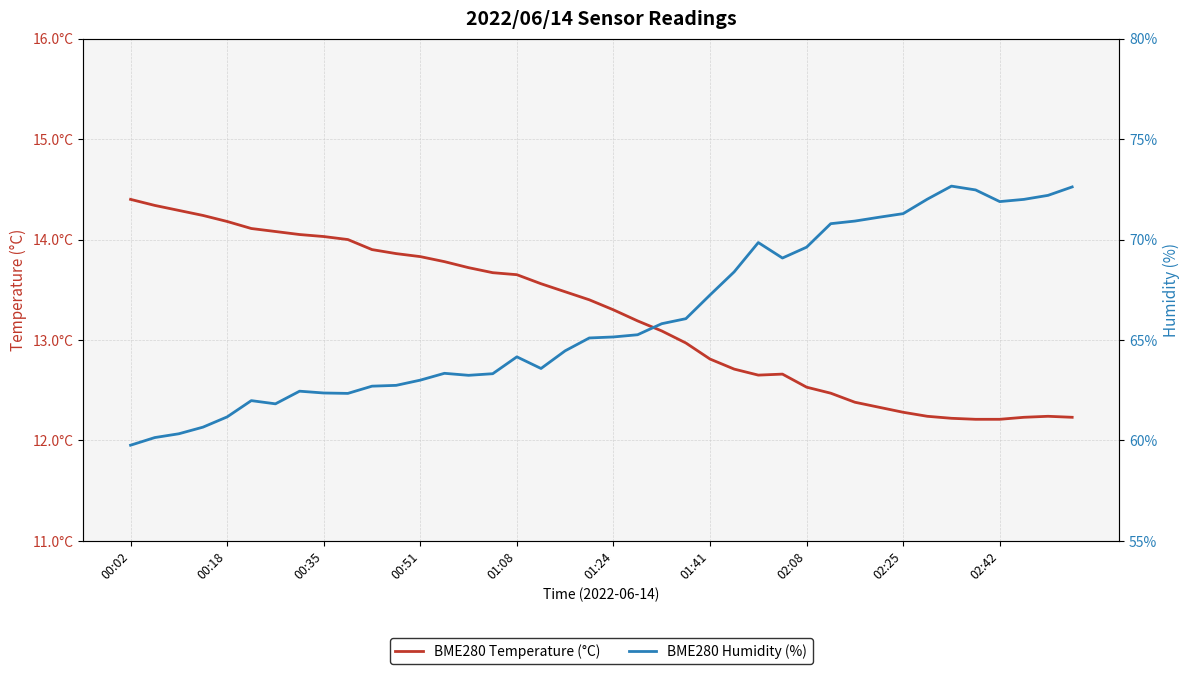

True or false: BME280 Humidity (%) has more than 0 points higher than both neighbors.

True